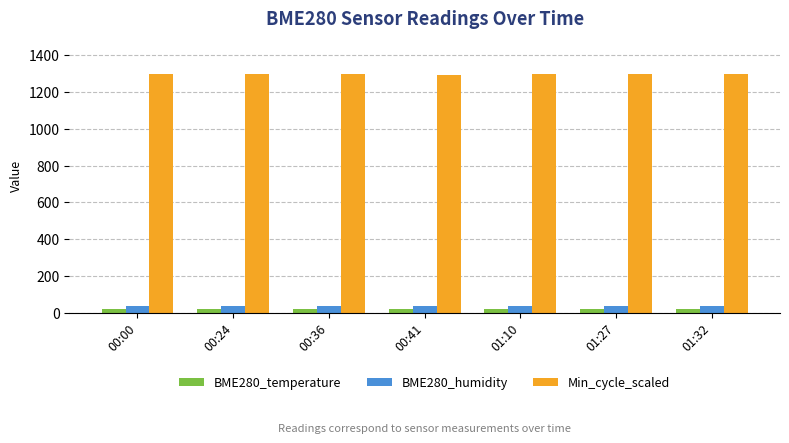

Is the value of BME280_temperature at 01:10 greater than the value of BME280_humidity at 01:10?

No